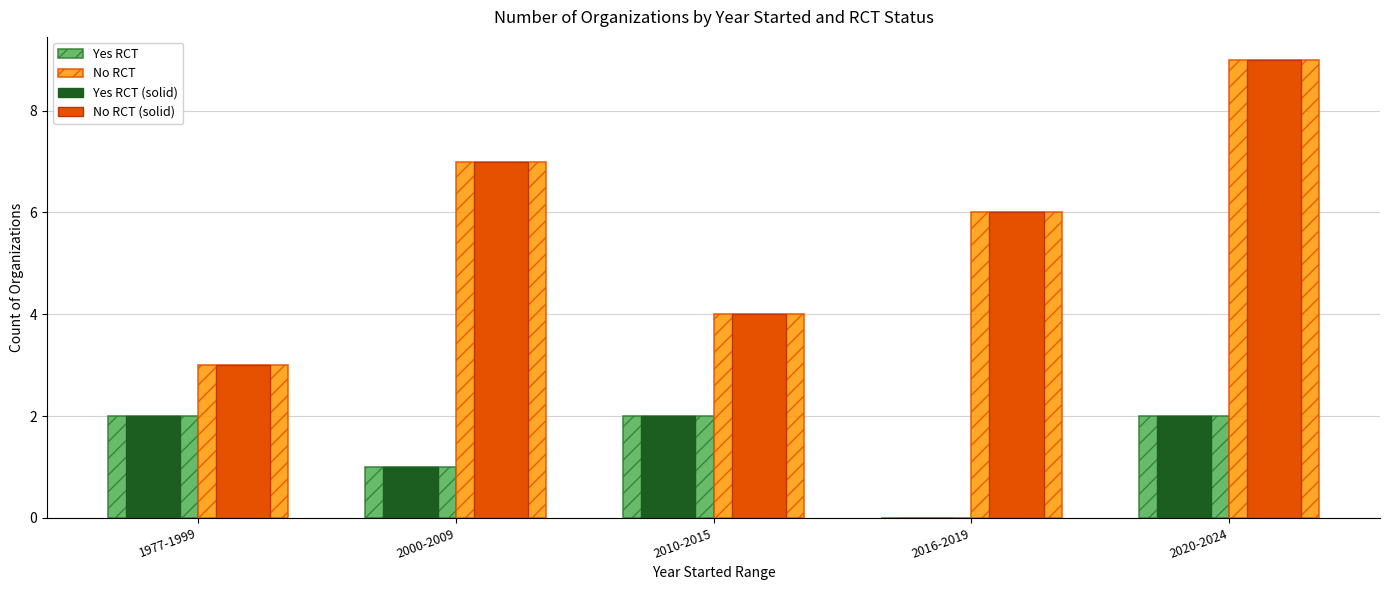

The No RCT series shows 7 at 2000-2009. True or false?

True